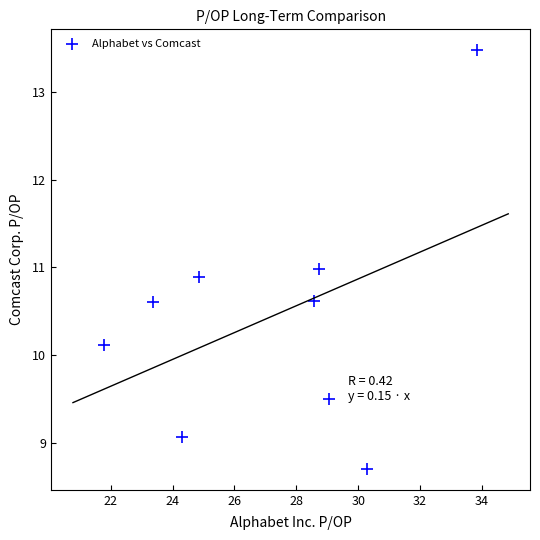

What is the average Y value?

10.4